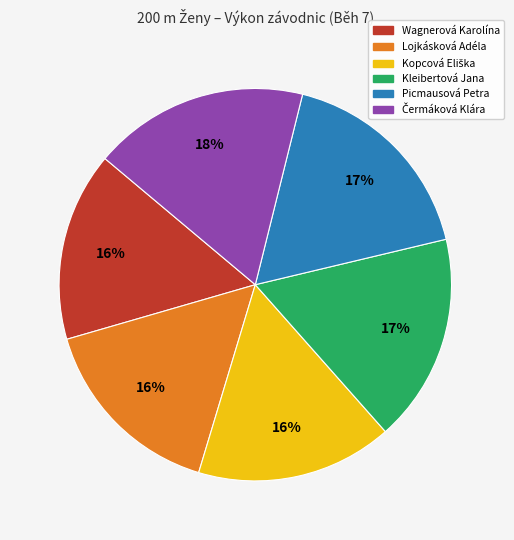

True or false: Lojkásková Adéla accounts for 1% of the total.

False